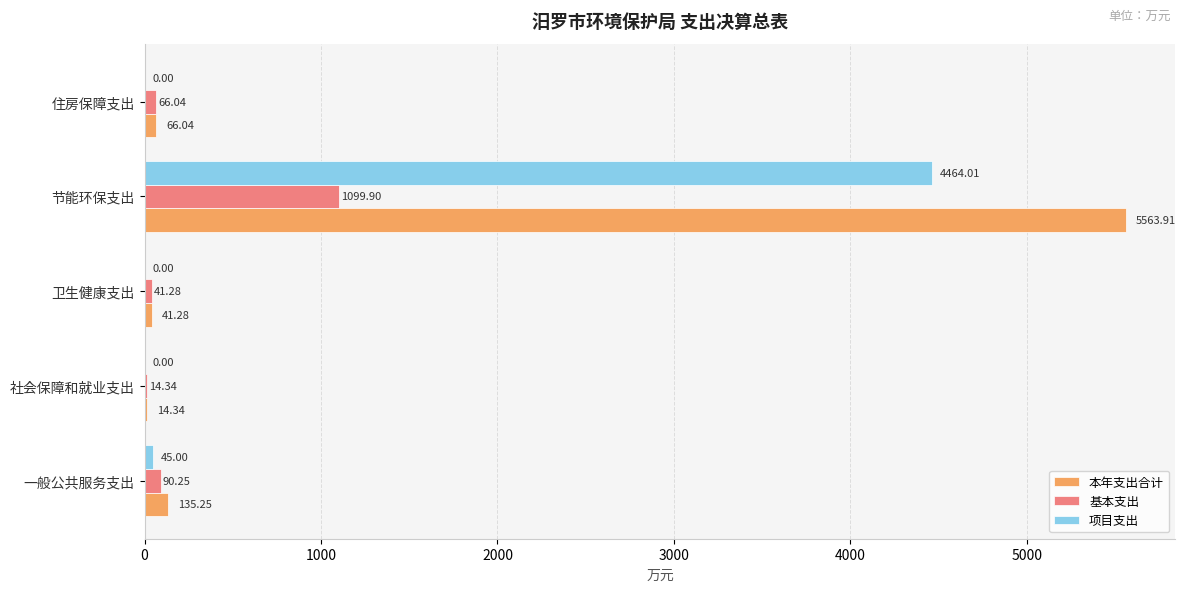

What is the sum of all 本年支出合计 values?

5820.8